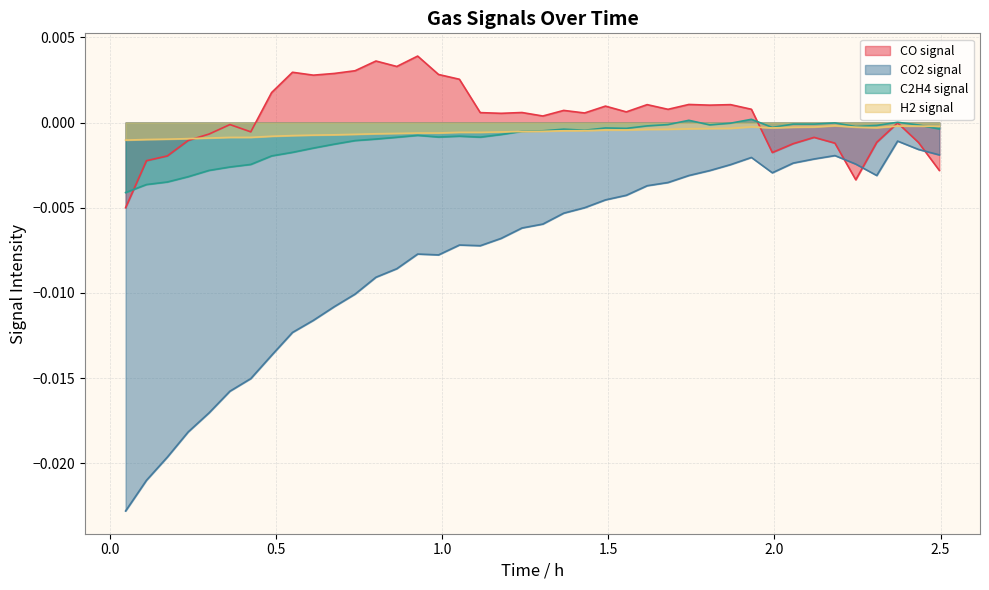

Which series has the largest range (max minus min)?

CO2 signal